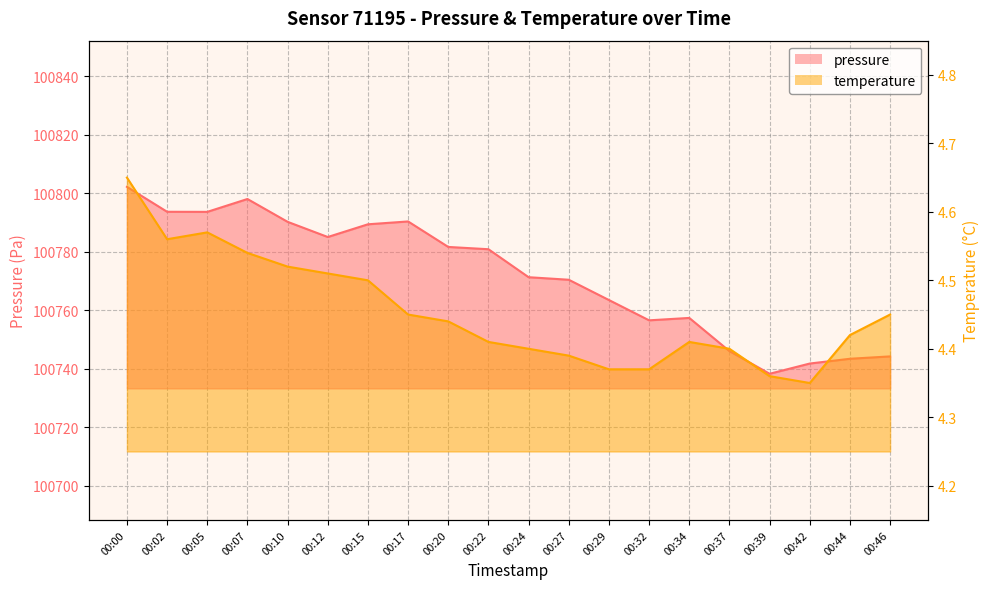

At how many categories does at least one series exceed 10877?

20